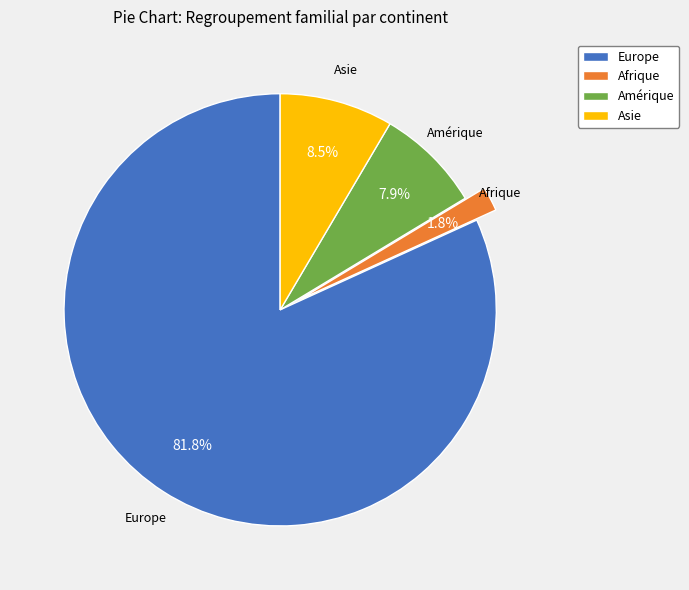

To the nearest percent, what percentage of the pie is Amérique?

8%